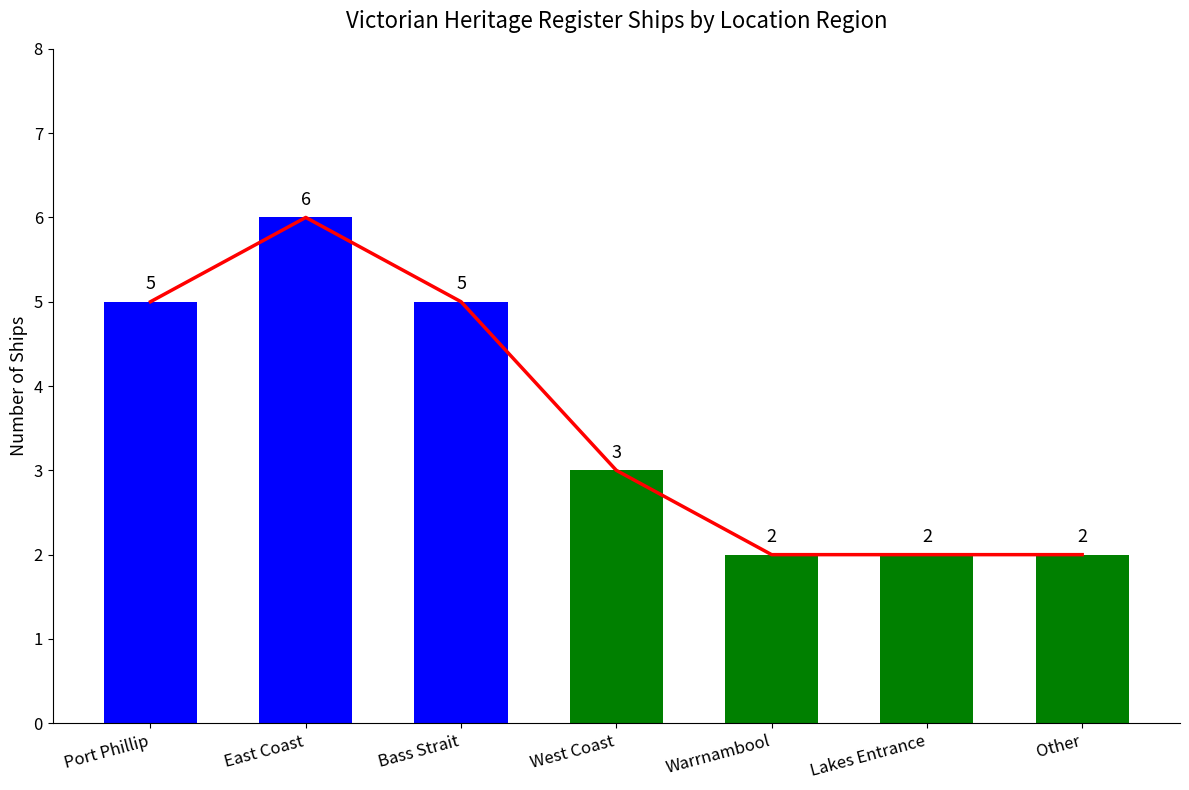

How many data points in Ship Count are less than 3?

3